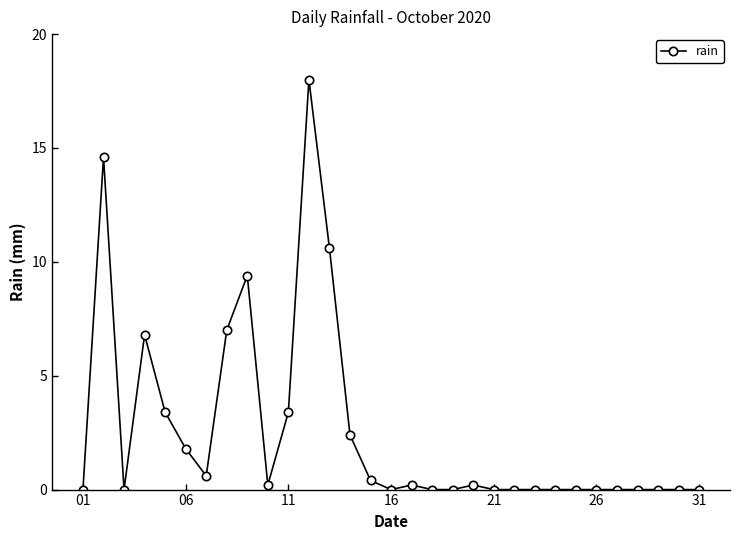

True or false: there are more than 1 points higher than both neighbors.

True